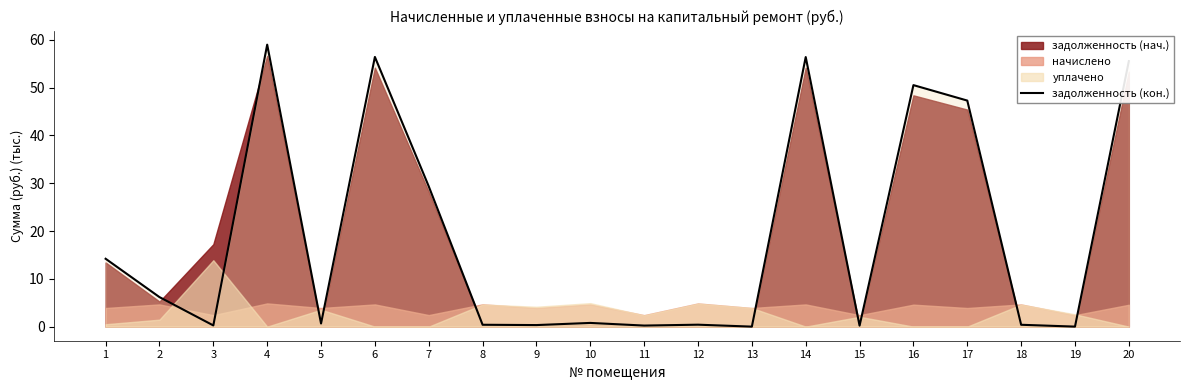

What is the sum of all values?

378.5